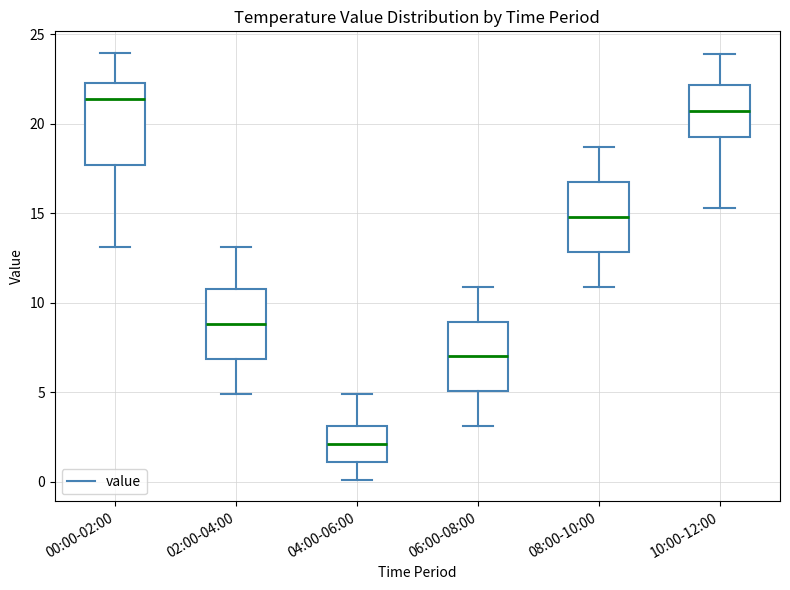

Where is the lower edge of the box for 08:00-10:00 on the y-axis? The values are not printed on the chart, so give them approximately, as read against the axis.

13.0